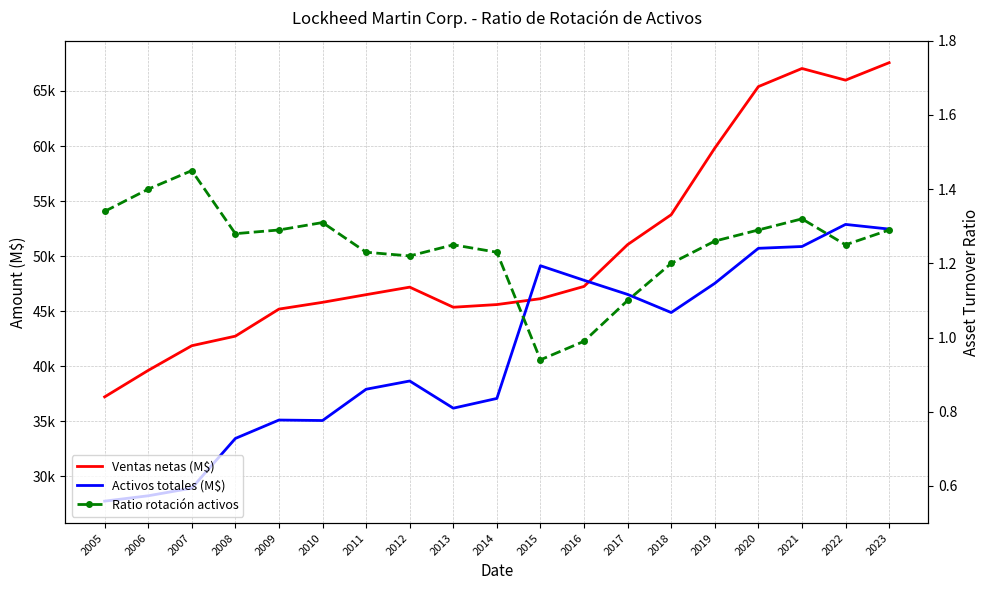

True or false: Ventas netas (M$) and Ratio rotación activos intersect in this chart.

False